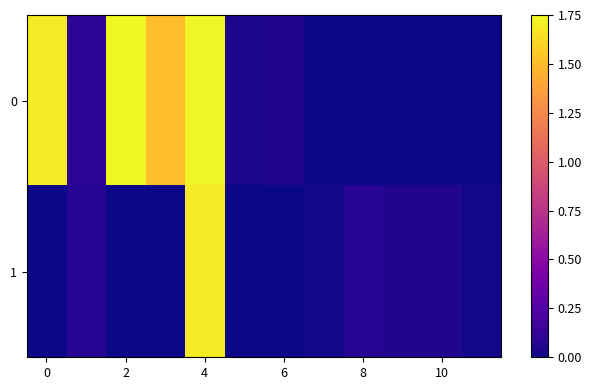

The value of 1 at 0 is -1.0. True or false?

False